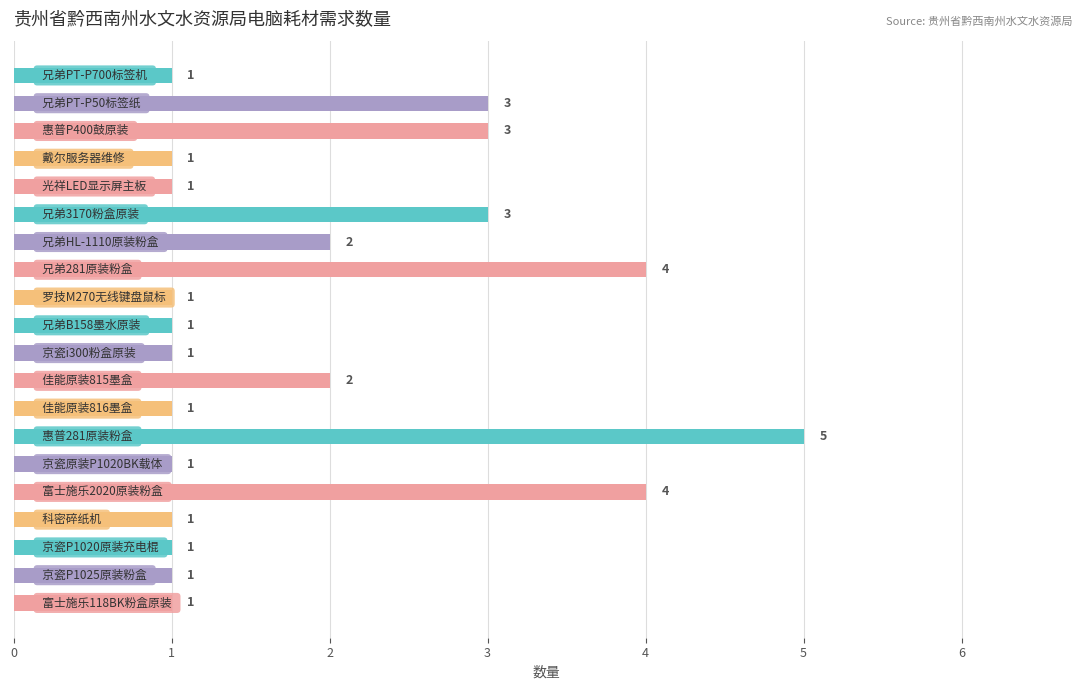

Does the chart contain stacked bars?

No